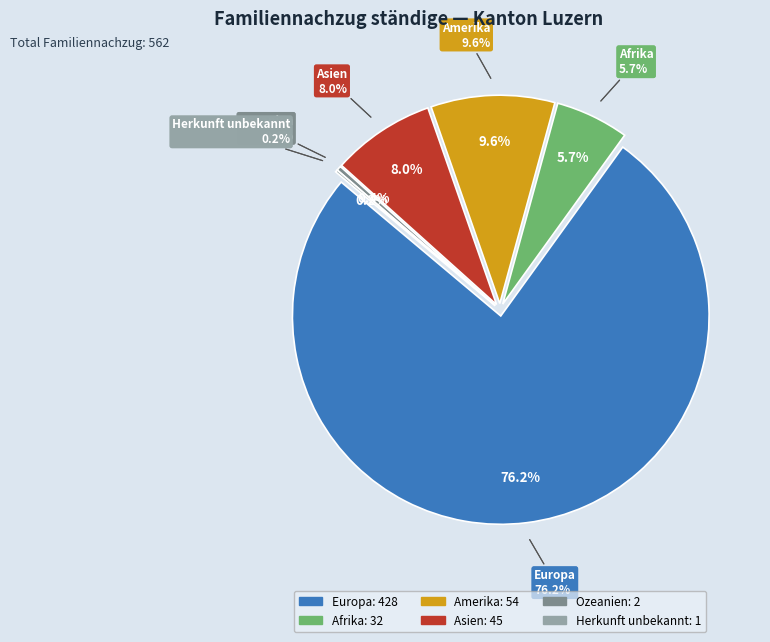

Which has a higher value, Europa or Afrika?

Europa